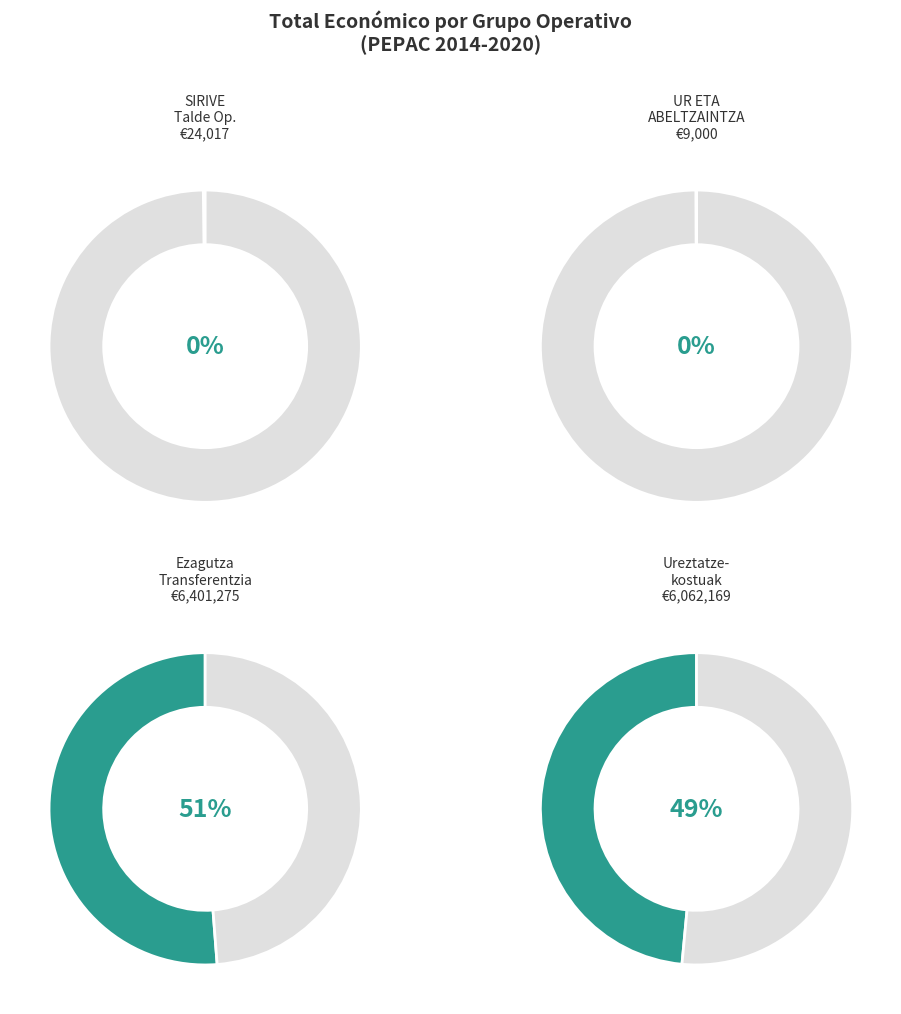

What is the smallest slice in the pie chart?

UR ETA ABELTZAINTZA ERRESILENTEAK